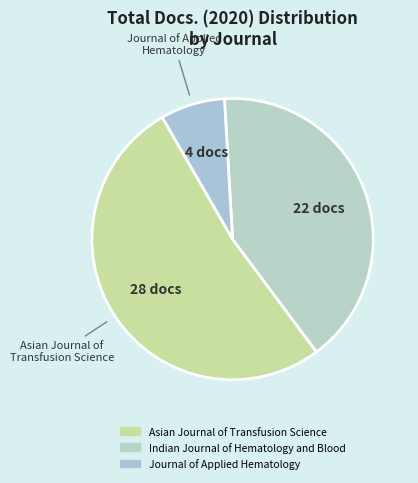

Is there a majority slice in this chart?

Yes